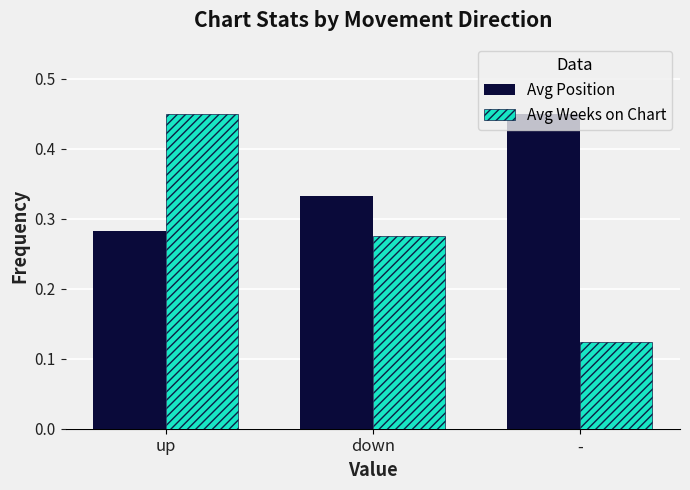

The value of Avg Weeks on Chart at up is 0.7. True or false?

False